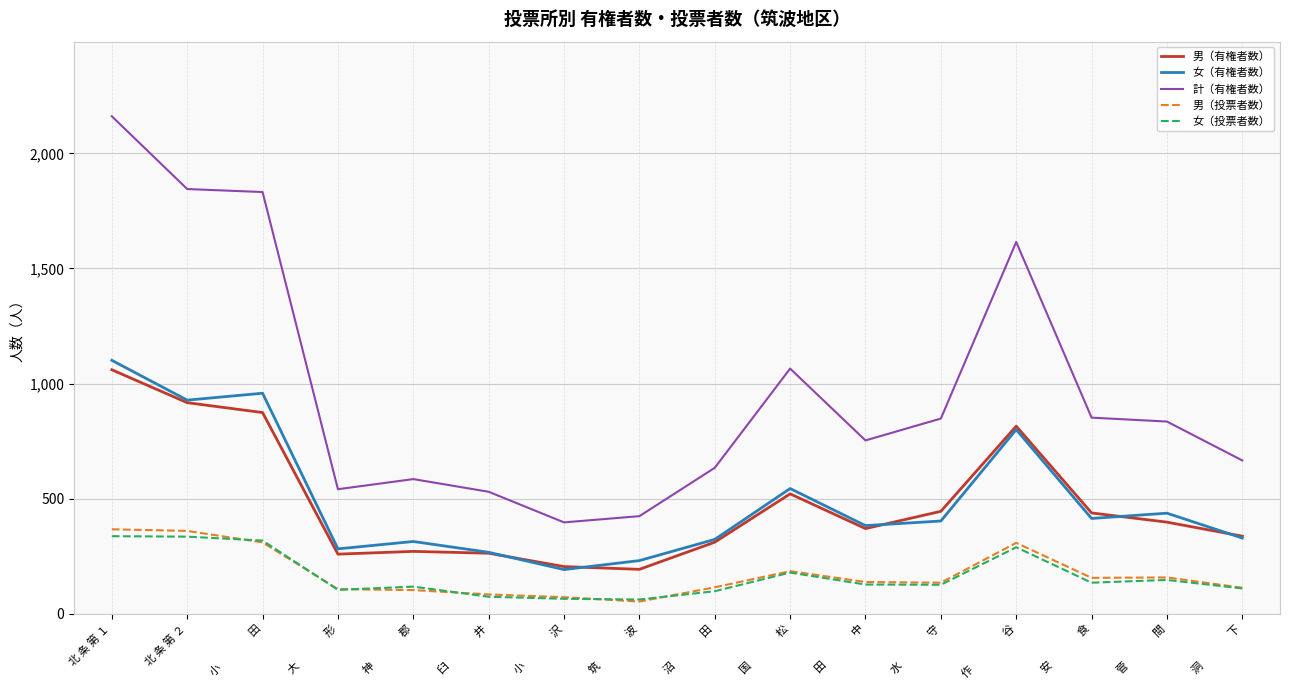

Which series has the largest total across all categories?

計（有権者数）